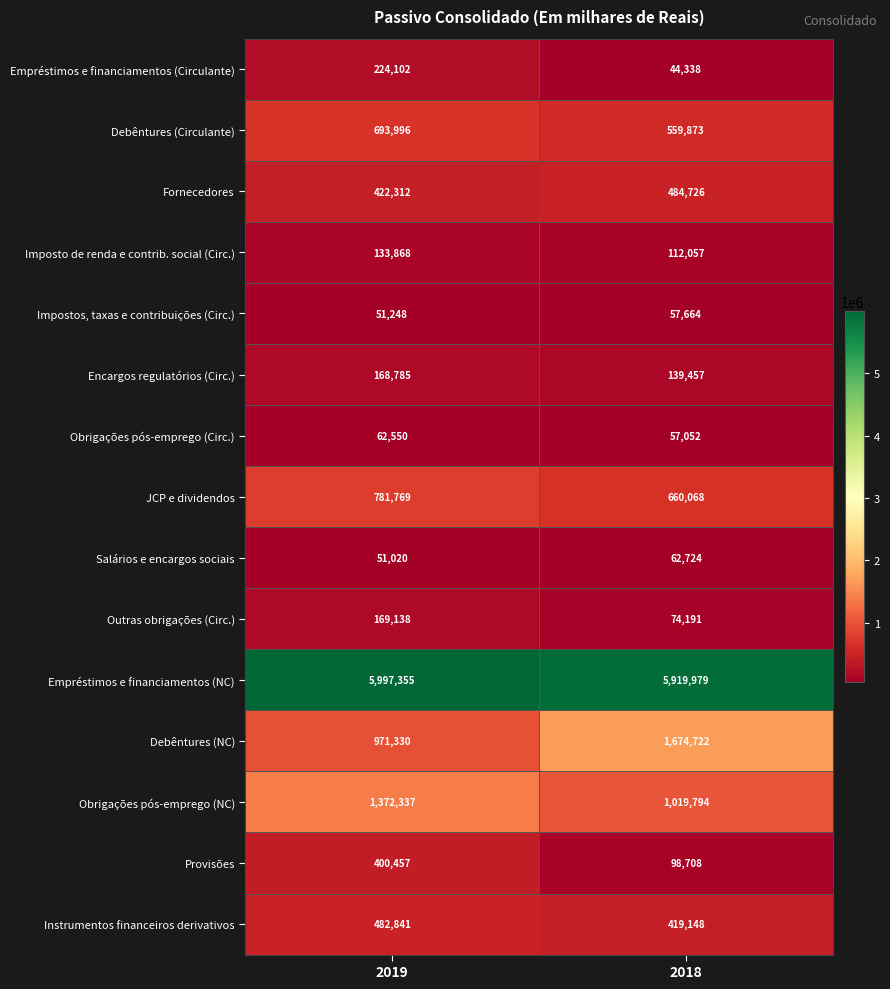

At 2019, list the series in order from smallest to largest.

Salários e encargos sociais, Impostos, taxas e contribuições (Circ.), Obrigações pós-emprego (Circ.), Imposto de renda e contrib. social (Circ.), Encargos regulatórios (Circ.), Outras obrigações (Circ.), Empréstimos e financiamentos (Circulante), Provisões, Fornecedores, Instrumentos financeiros derivativos, Debêntures (Circulante), JCP e dividendos, Debêntures (NC), Obrigações pós-emprego (NC), Empréstimos e financiamentos (NC)